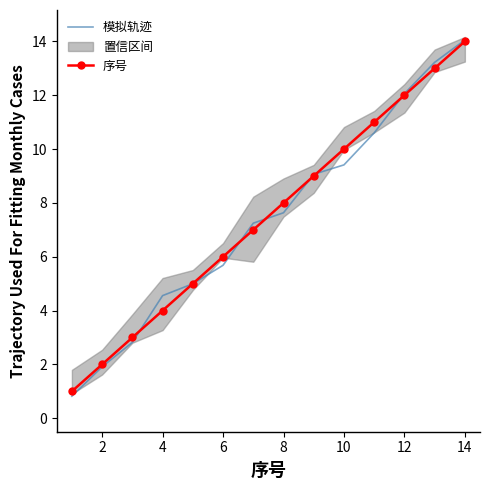

How many data points does each series have?

14